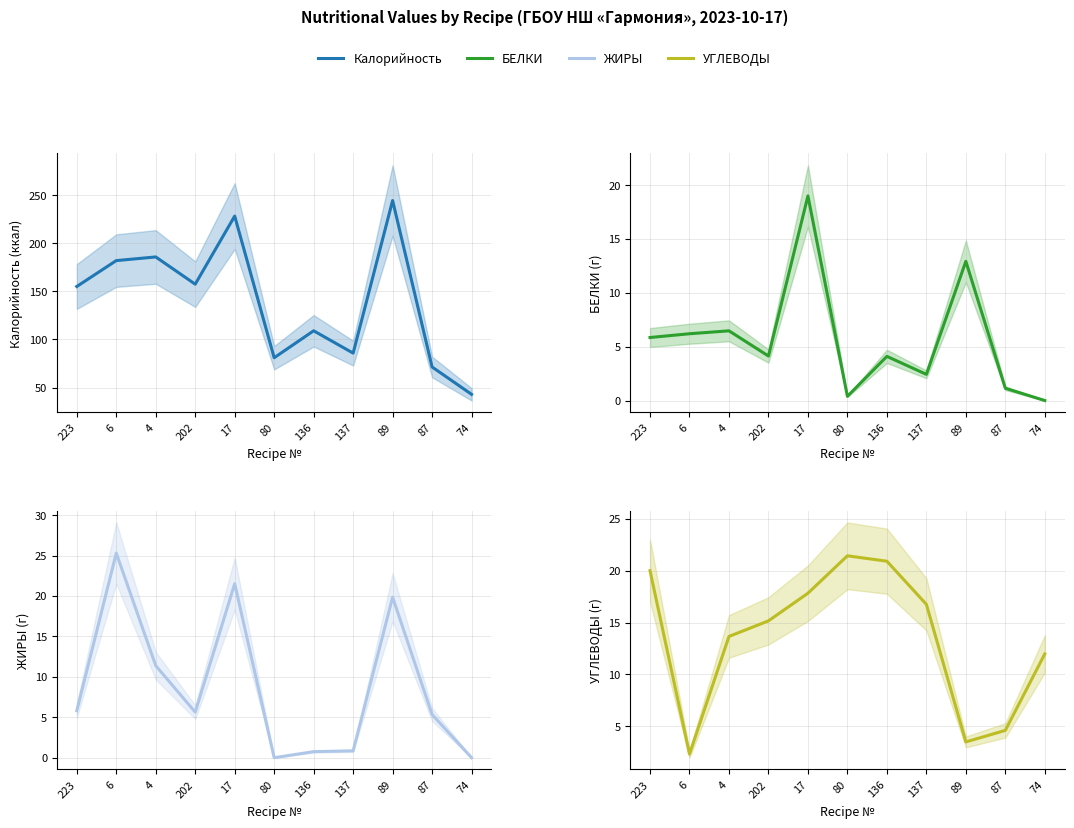

Reading right to left, what are all the values shown in this chart?

Калорийность: 74=43.0	87=71.4	89=244.3	137=85.8	136=109.0	80=81.0	17=228.2	202=157.4	4=185.7	6=181.9	223=155.0
БЕЛКИ: 74=0.0	87=1.1	89=12.9	137=2.4	136=4.1	80=0.4	17=19.0	202=4.1	4=6.5	6=6.2	223=5.8
ЖИРЫ: 74=0.0	87=5.3	89=19.9	137=0.8	136=0.8	80=0.0	17=21.5	202=5.6	4=11.4	6=25.3	223=5.8
УГЛЕВОДЫ: 74=12.0	87=4.6	89=3.5	137=16.8	136=20.9	80=21.4	17=17.8	202=15.2	4=13.7	6=2.3	223=20.0